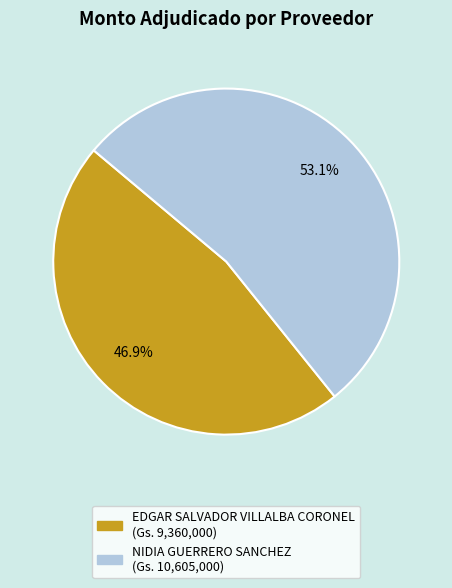

To the nearest percent, what portion does NIDIA GUERRERO SANCHEZ represent?

53%